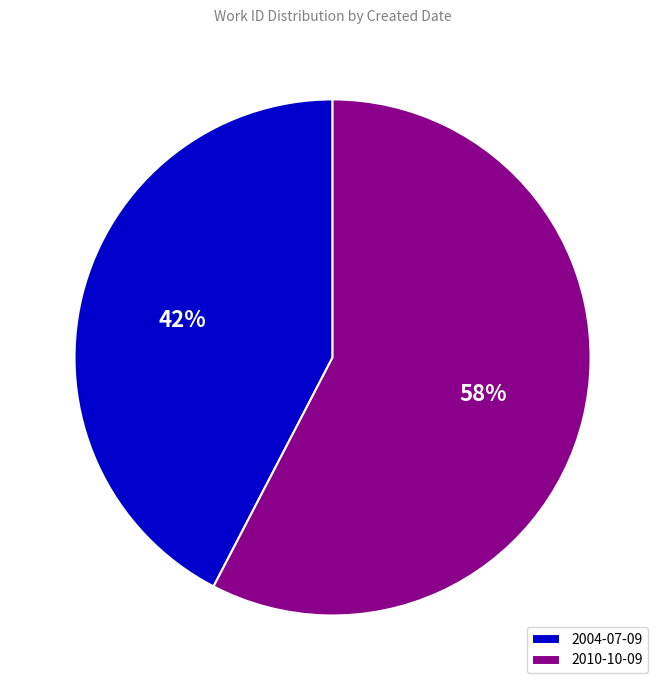

To the nearest percent, what is the average slice percentage?

50%